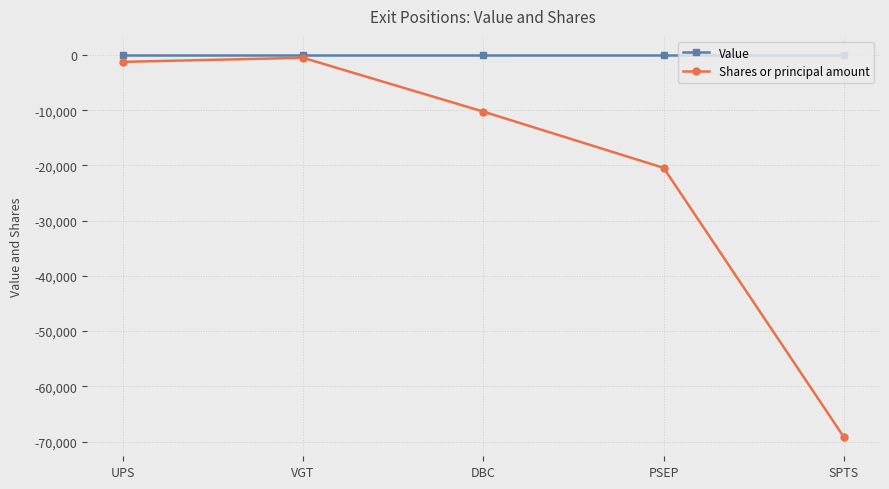

What are all the series names shown in the legend?

Value, Shares or principal amount